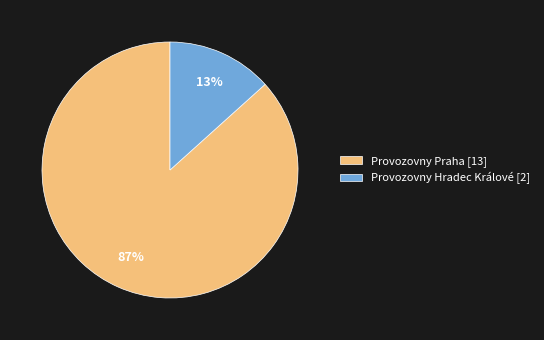

To the nearest percent, what portion does Provozovny Hradec Králové represent?

13%